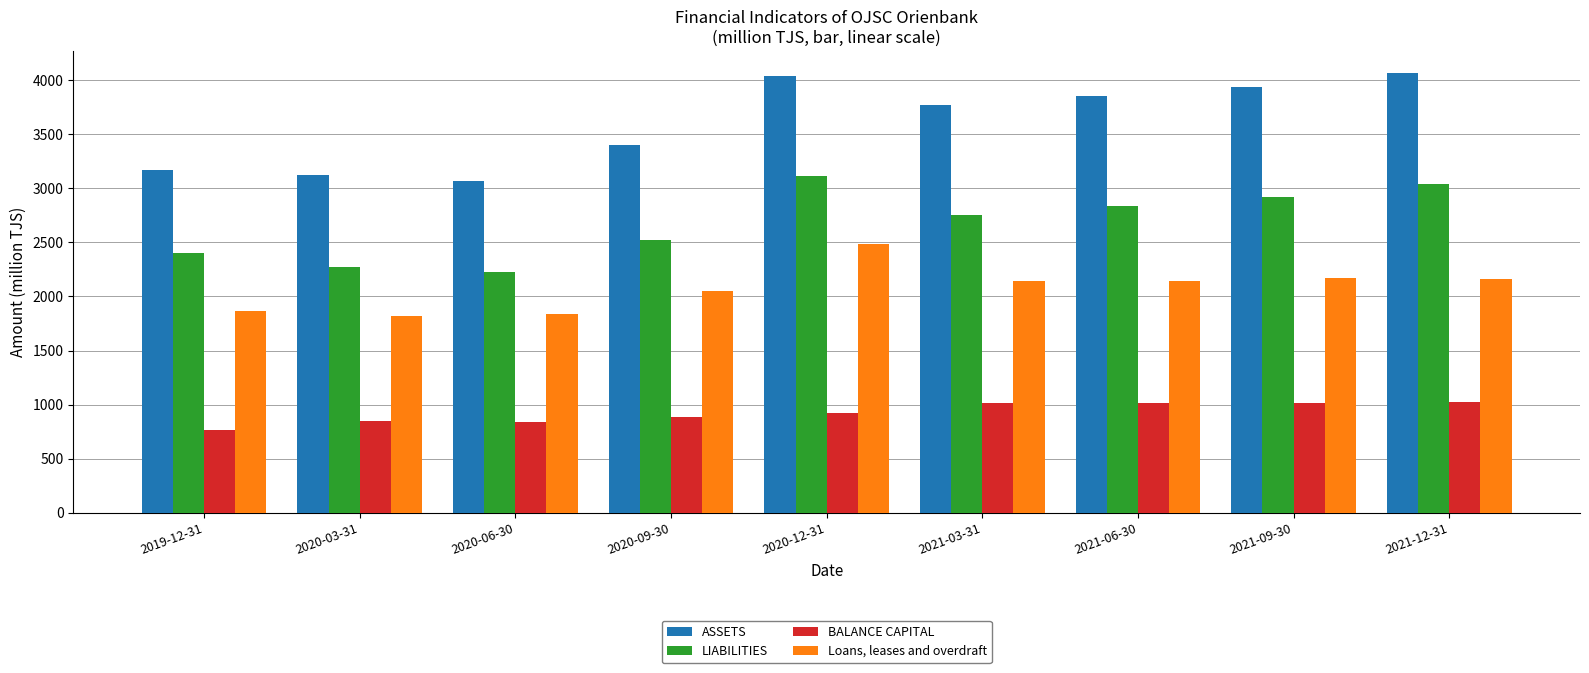

What is the total value across all series at 2021-12-31?

10295.4